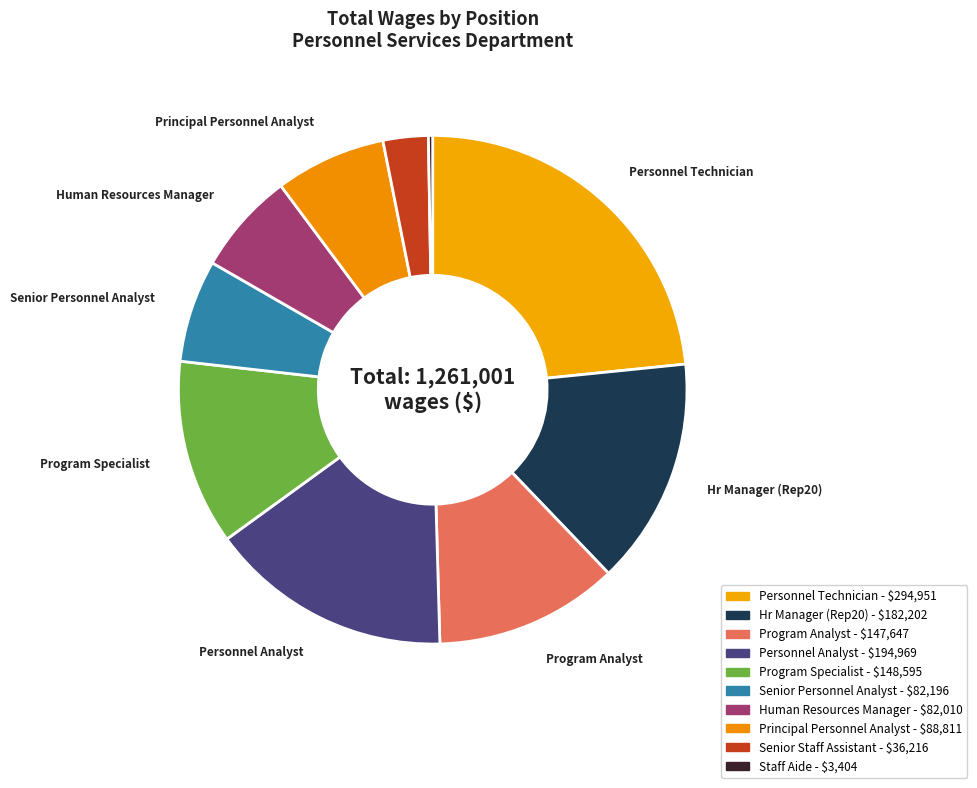

How many slices are in this pie chart?

10